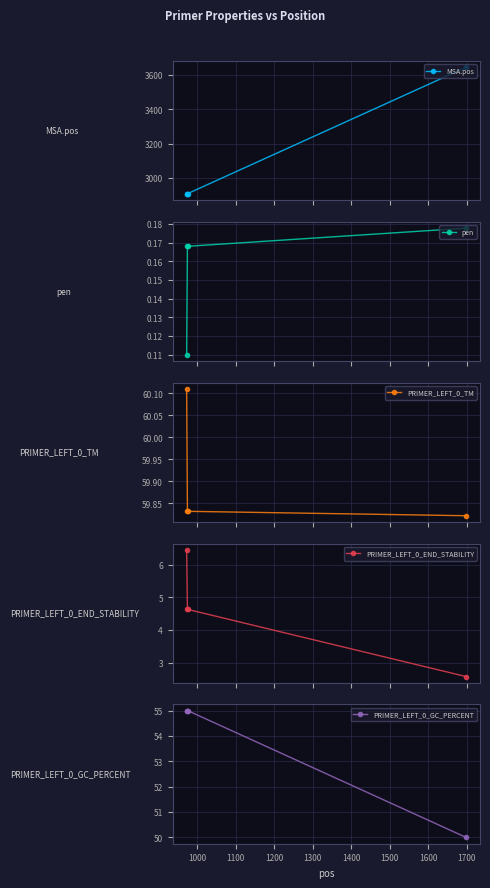

How many distinct data groups are displayed?

5